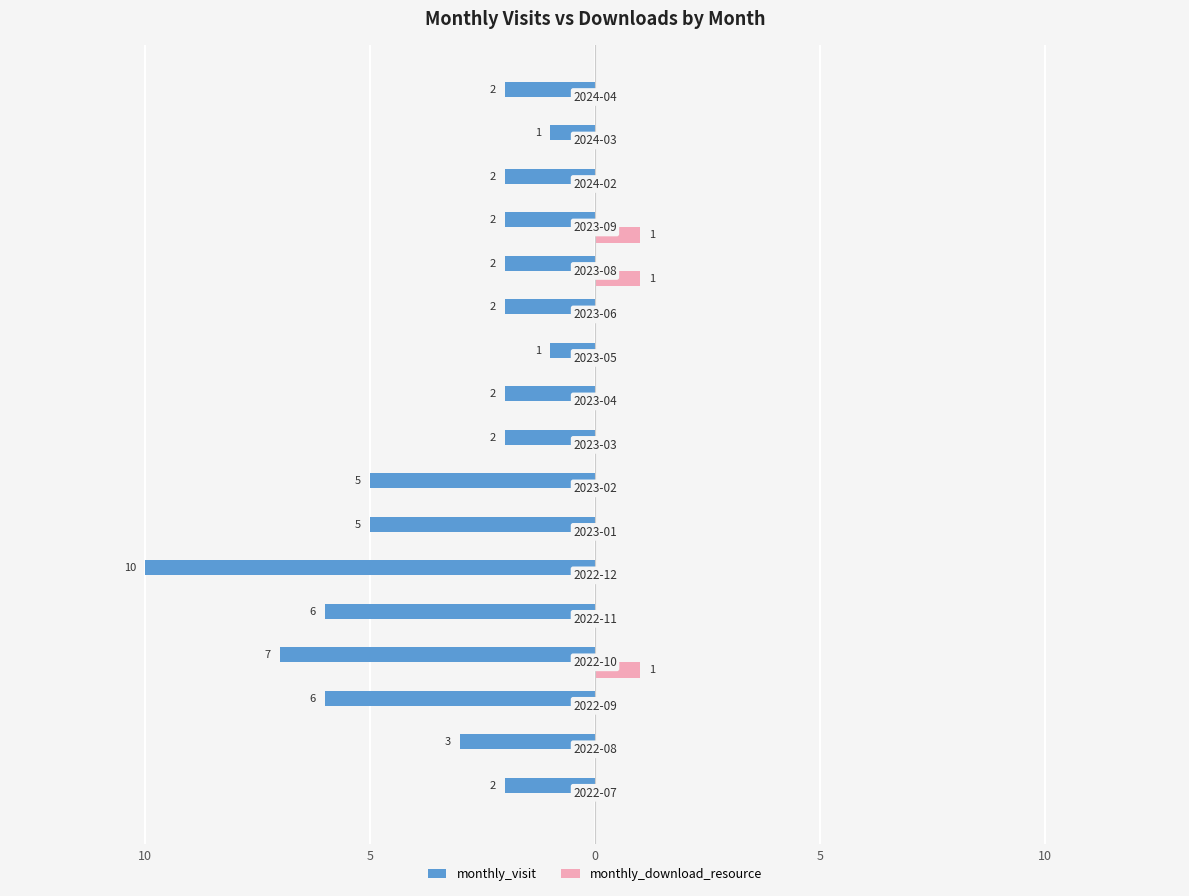

Reading left to right, list all the values displayed in this chart.

monthly_visit: -2	-3	-6	-7	-6	-10	-5	-5	-2	-2	-1	-2	-2	-2	-2	-1	-2
monthly_download_resource: 0	0	0	1	0	0	0	0	0	0	0	0	1	1	0	0	0